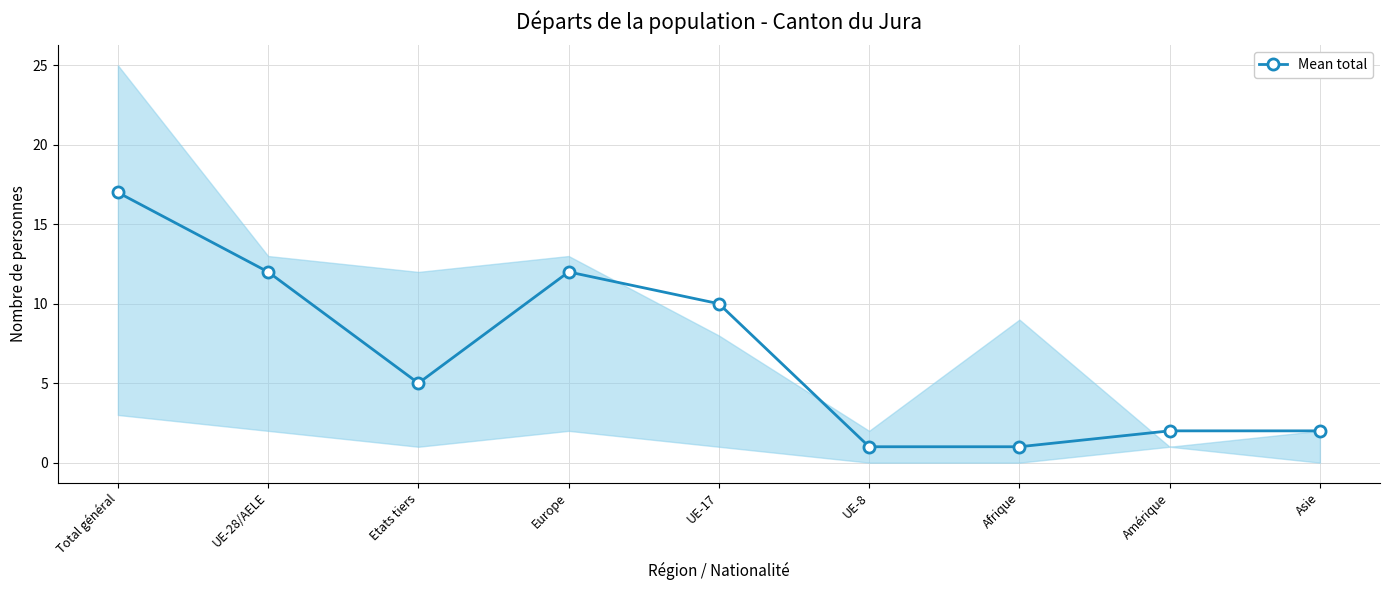

How many data points are less than 5?

4